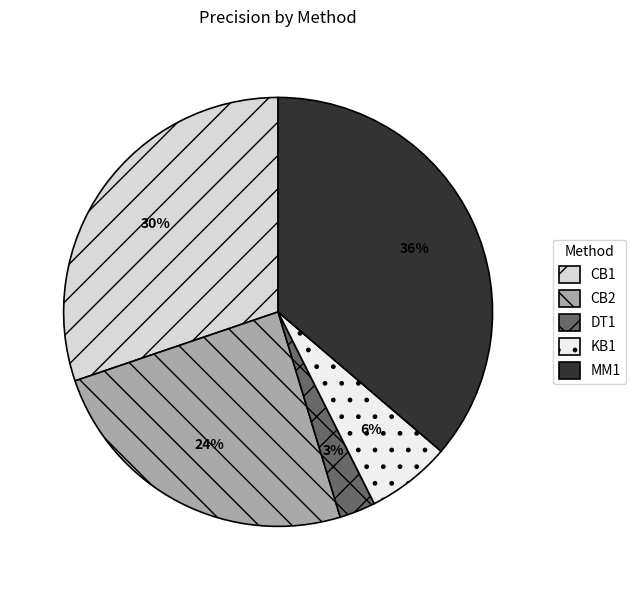

Does DT1 represent more than half of the total?

No